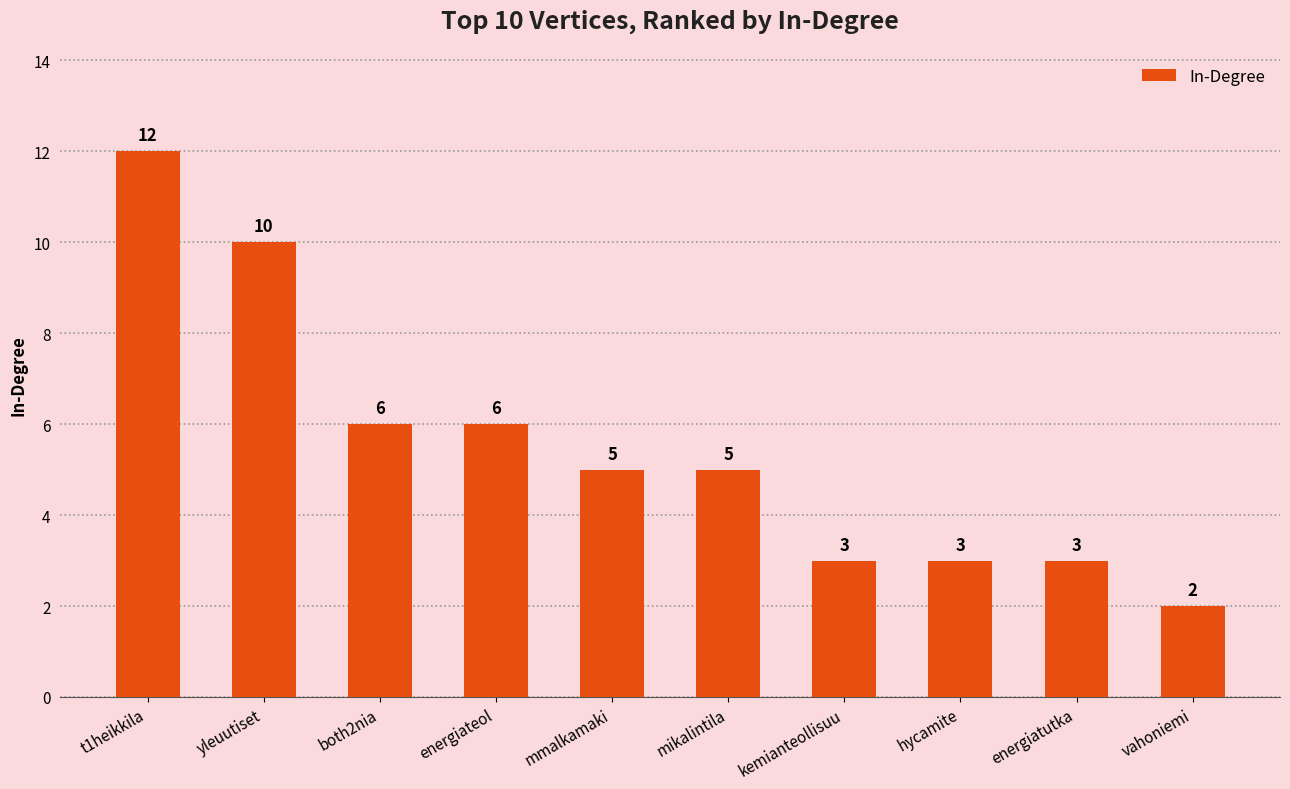

The value at kemianteollisuu is 3. True or false?

True